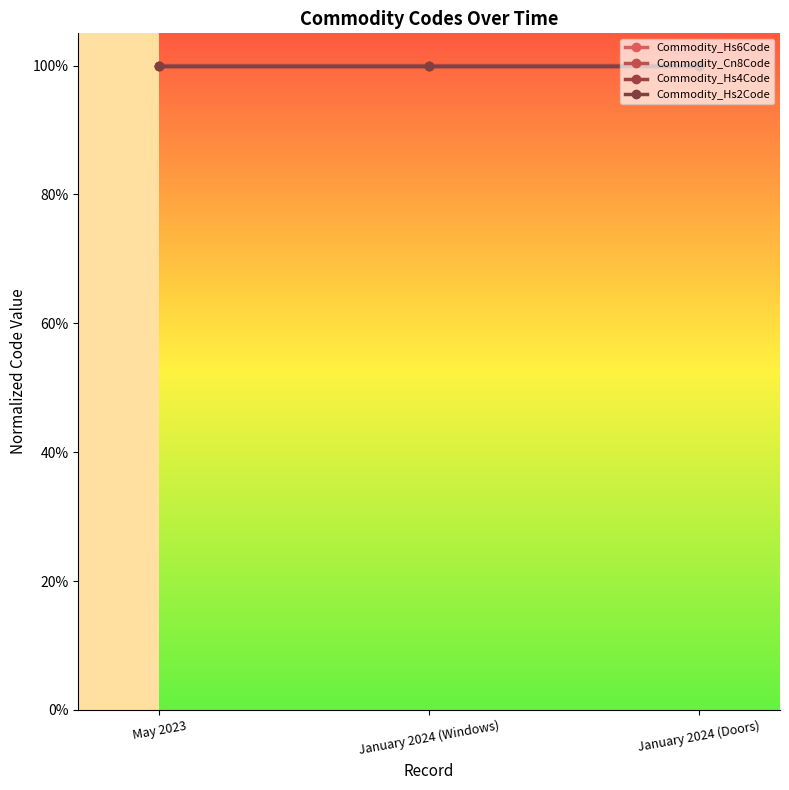

The value of Commodity_Cn8Code at January 2024 (Windows) is 1.5. True or false?

False